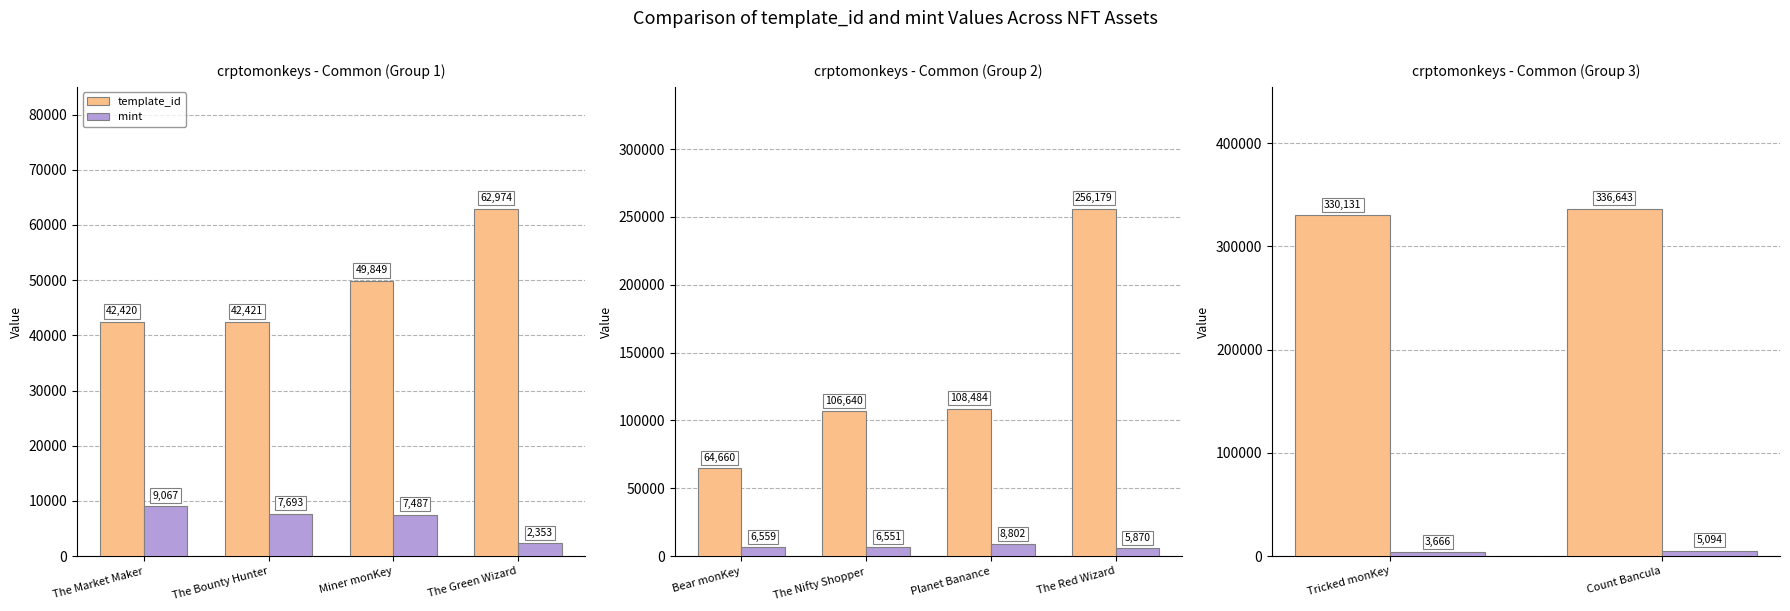

The mint series shows 1209 at Tricked monKey. True or false?

False